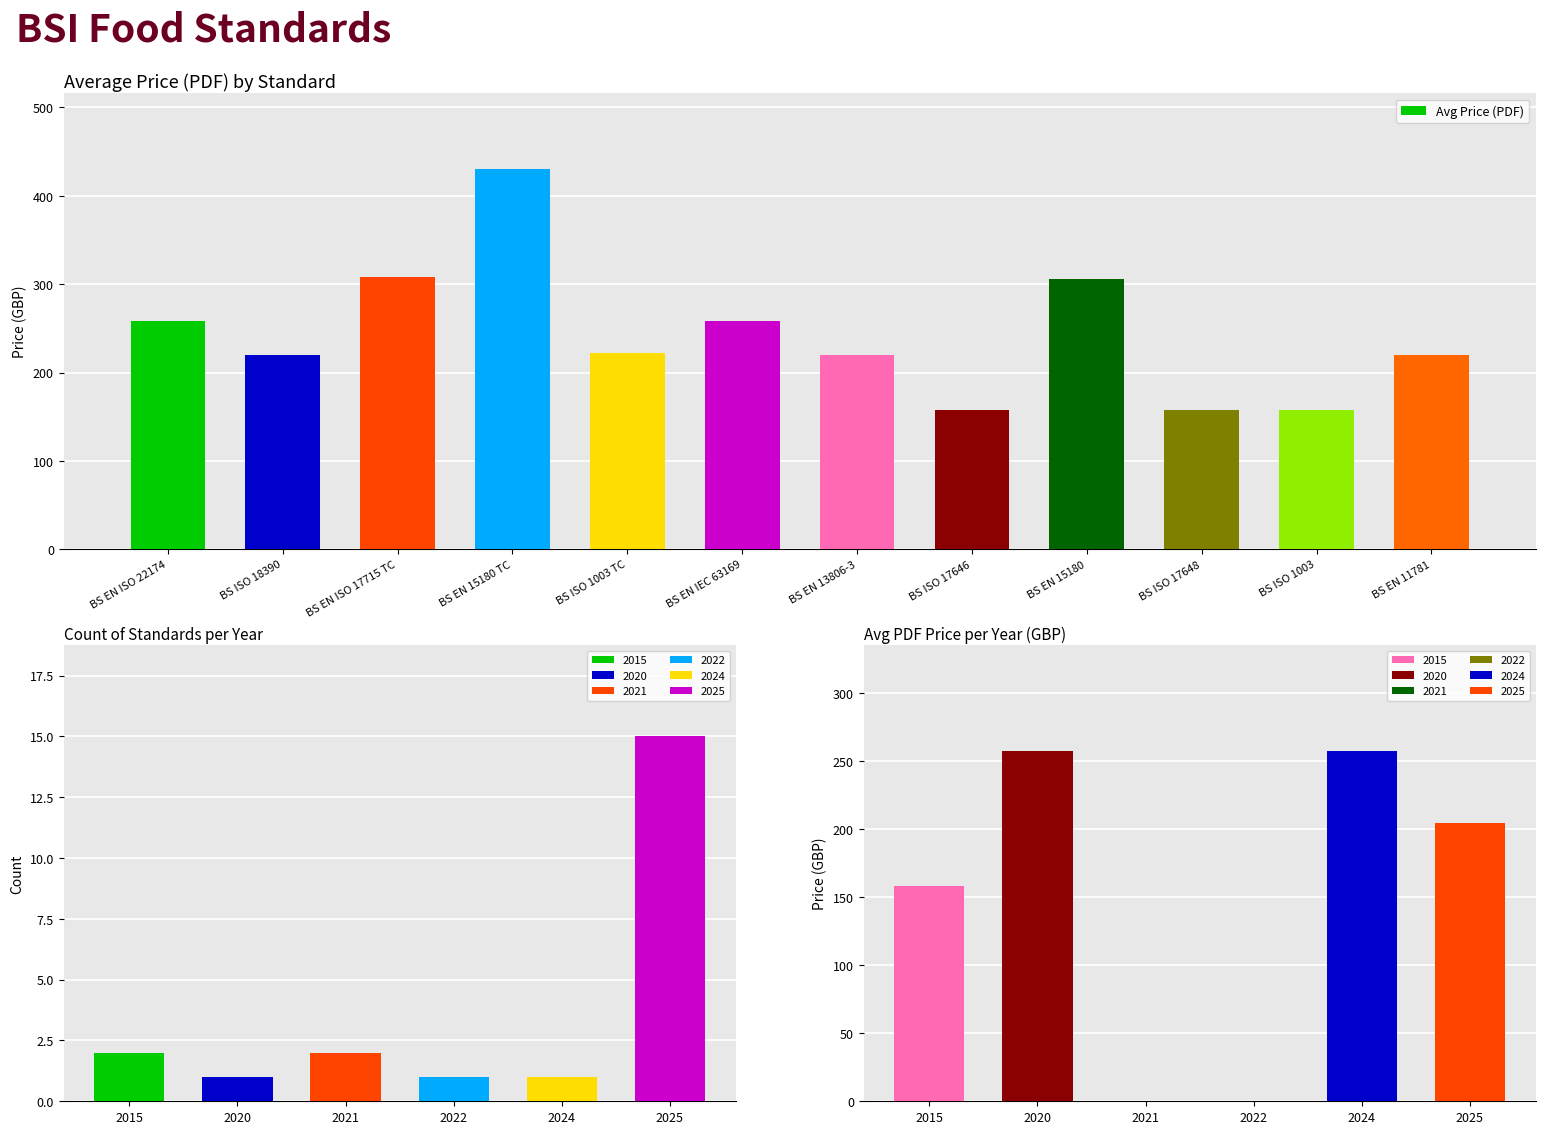

What position from the left is BS EN ISO 17715 TC?

3